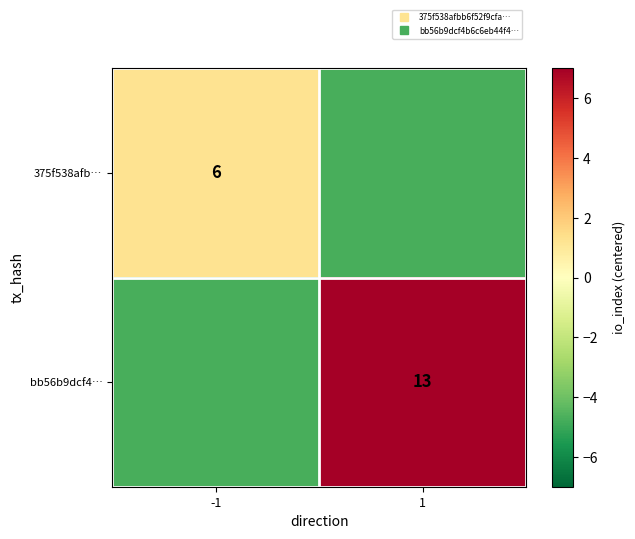

What value does the bb56b9dcf4… series have at -1?

-4.8